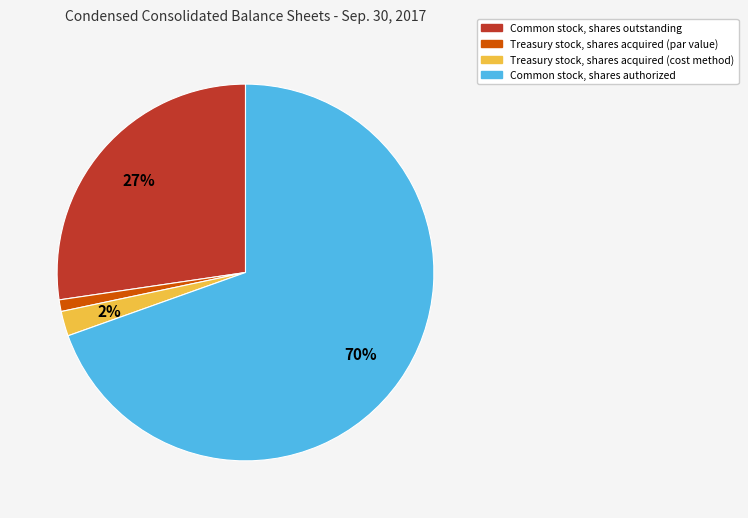

Rank the categories by value from lowest to highest.

Treasury stock, shares acquired (par value), Treasury stock, shares acquired (cost method), Common stock, shares outstanding, Common stock, shares authorized